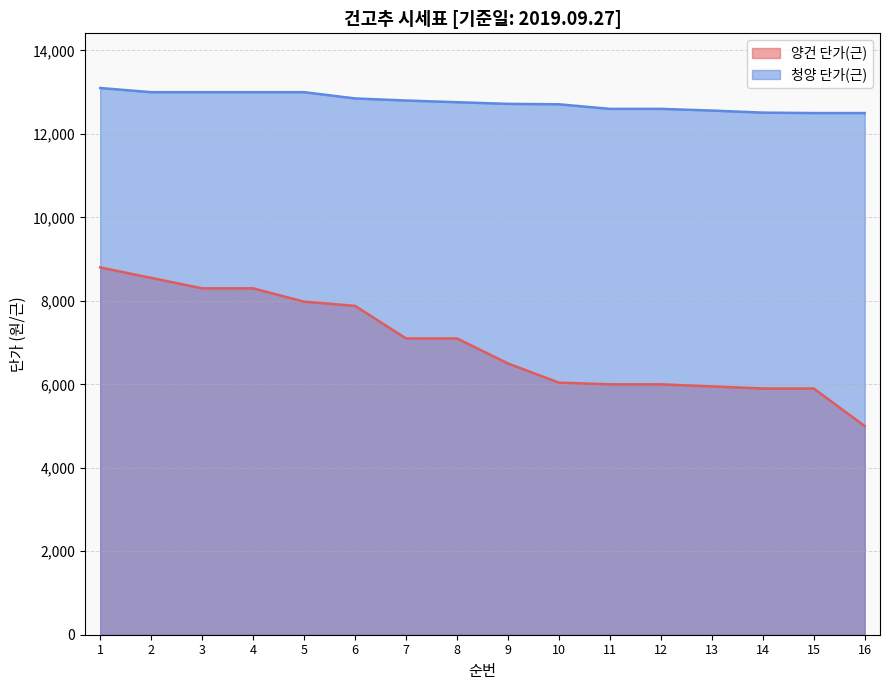

What is the spread (max minus min) of values at 5?

5020